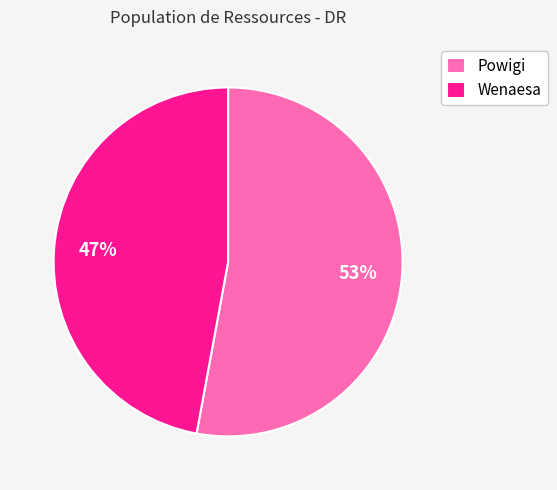

Which category accounts for the majority?

Powigi